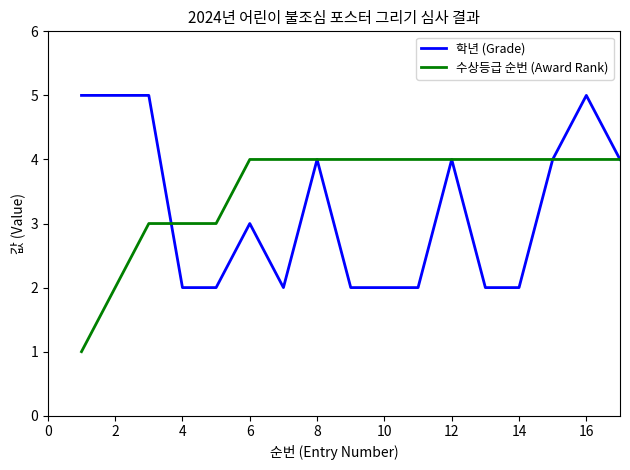

What is the highest value of the 수상등급 순번 (Award Rank) series?

4